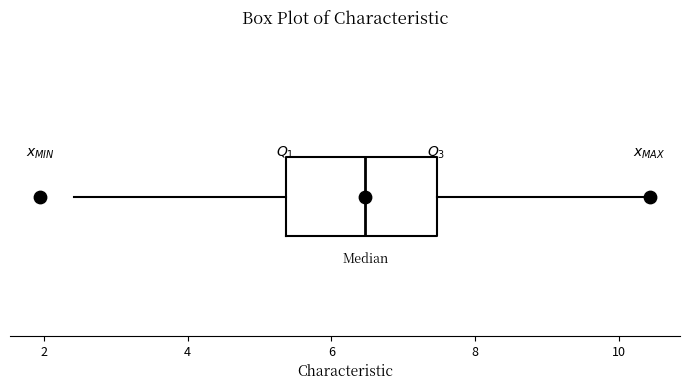

Read this box plot against the x-axis: the position of the median line, the range covered by the box, and the ends of both whiskers. The values are not printed on the chart, so give them approximately, as read against the axis.

median 6.4, box 5.4 to 7.4, whiskers 2.4 to 10.4